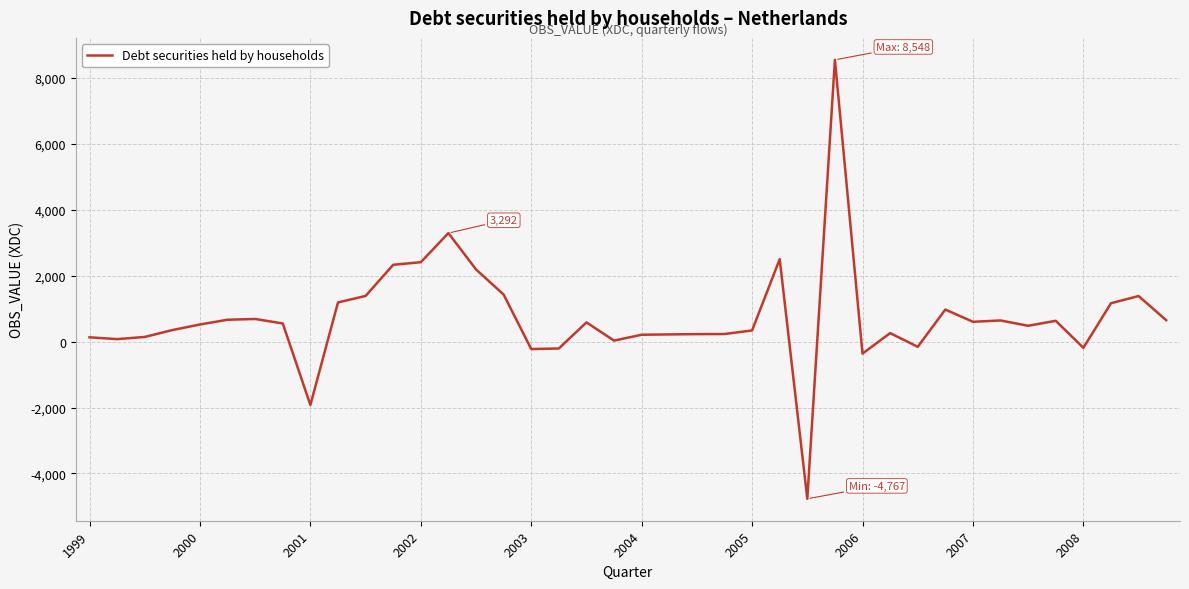

What is the minimum value shown in the chart?

-4767